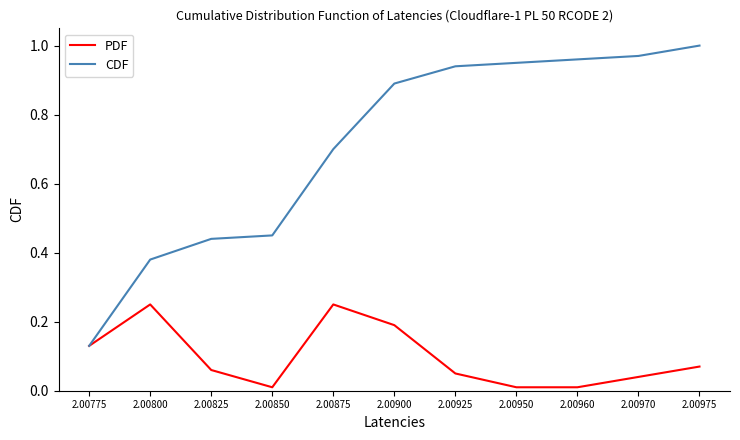

Rank the series at 2.00950 from lowest to highest value.

PDF, CDF